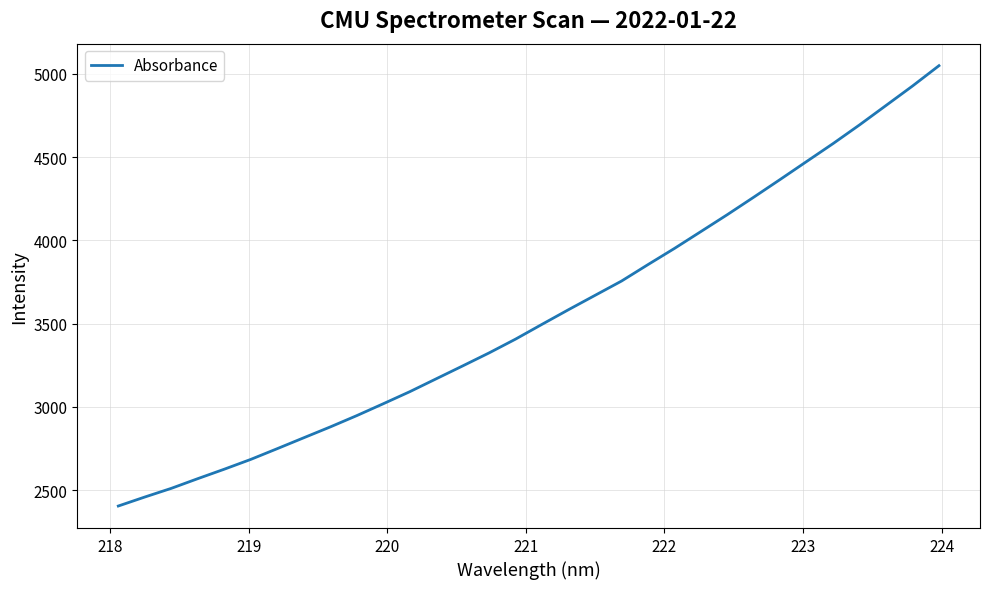

What is the minimum value shown in the chart?

2405.0